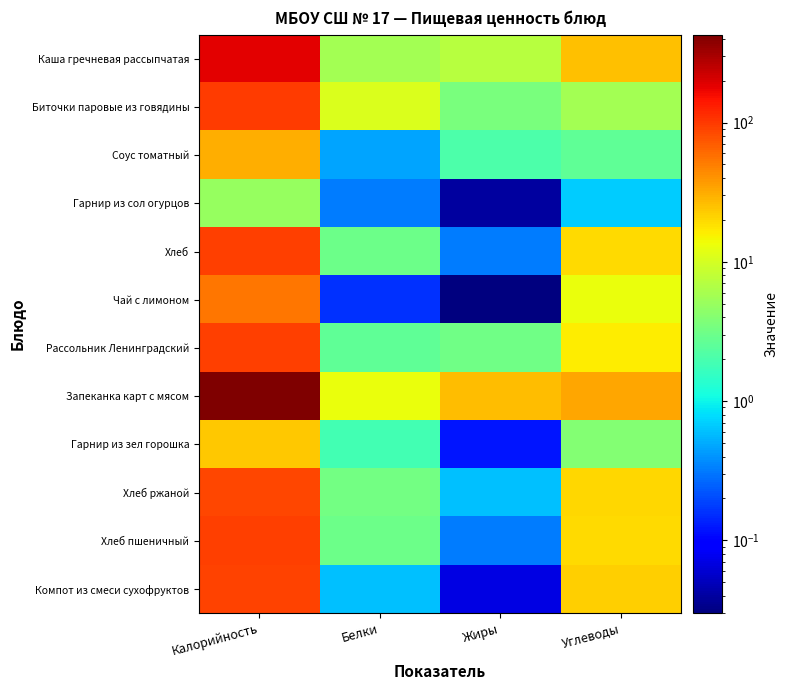

At how many categories does at least one series exceed 231?

1